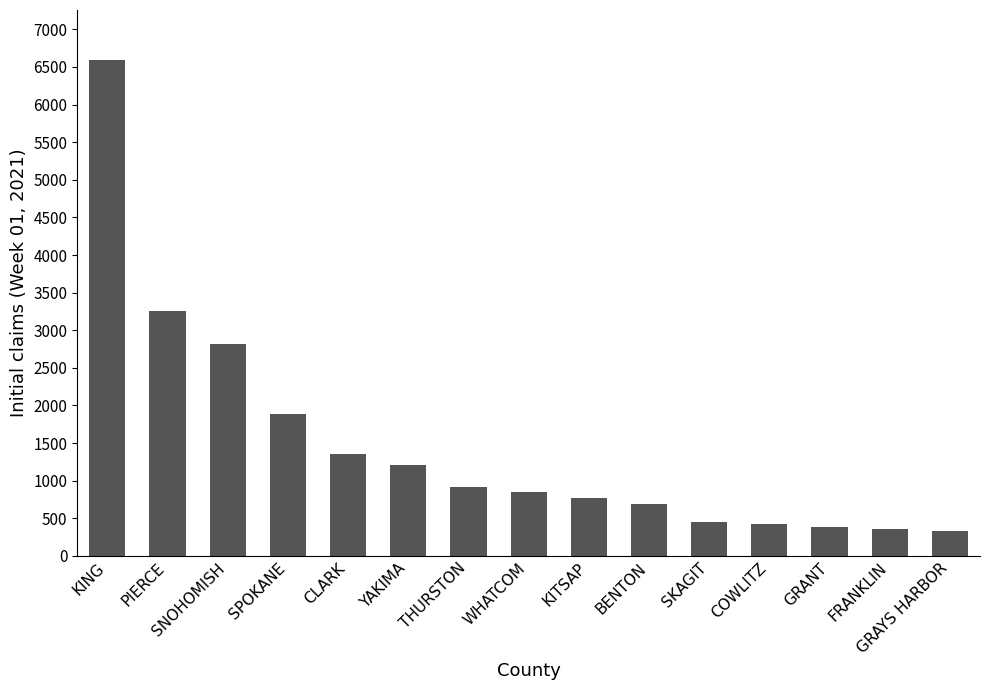

Is it true that the value at THURSTON is 911?

True